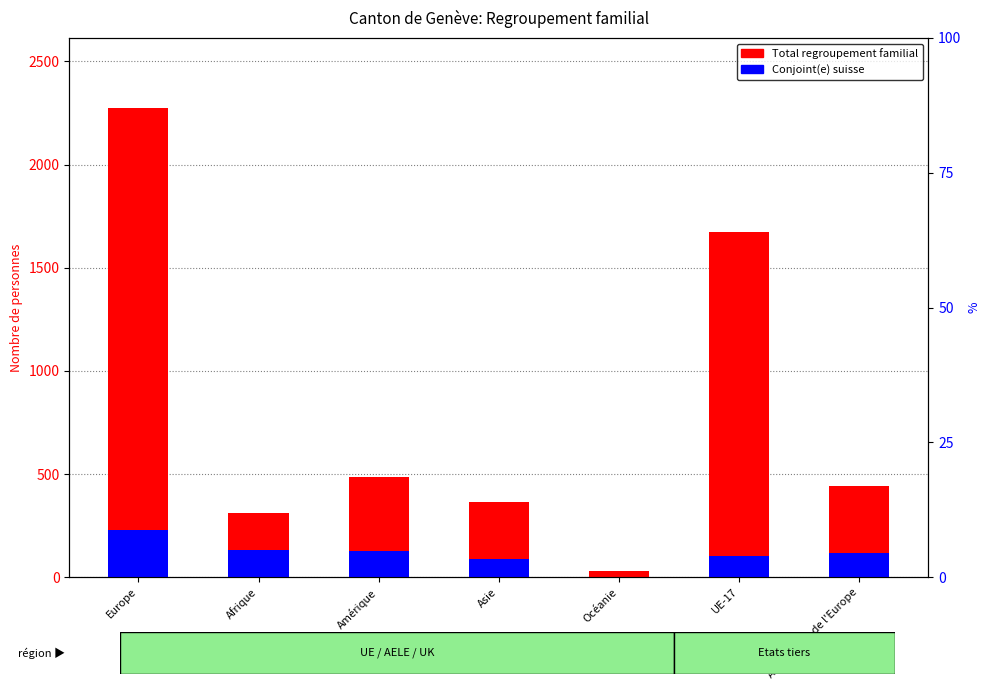

Is the value of Conjoint(e) suisse at Autres pays de l'Europe greater than the value of Total at Afrique?

No